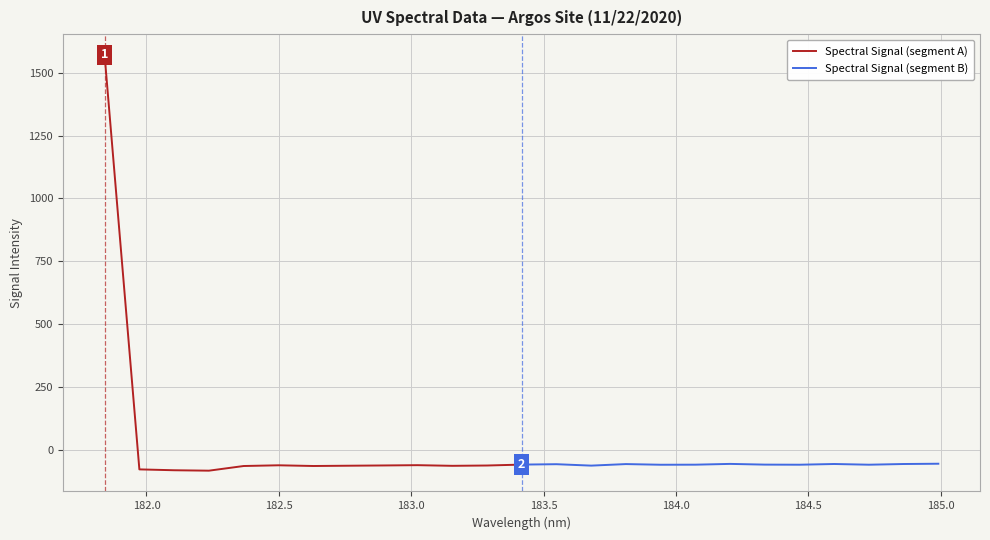

Does the chart display data point markers on the line(s)?

No